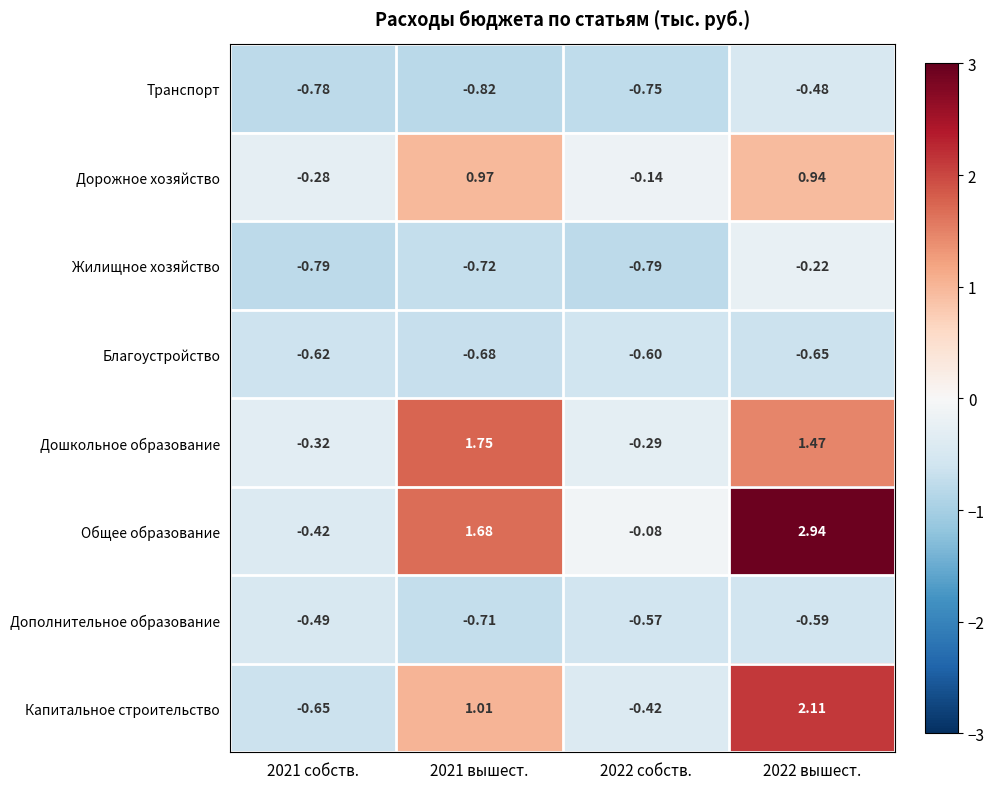

Which series changed the most between 2021 собств. and 2021 вышест.?

Общее образование